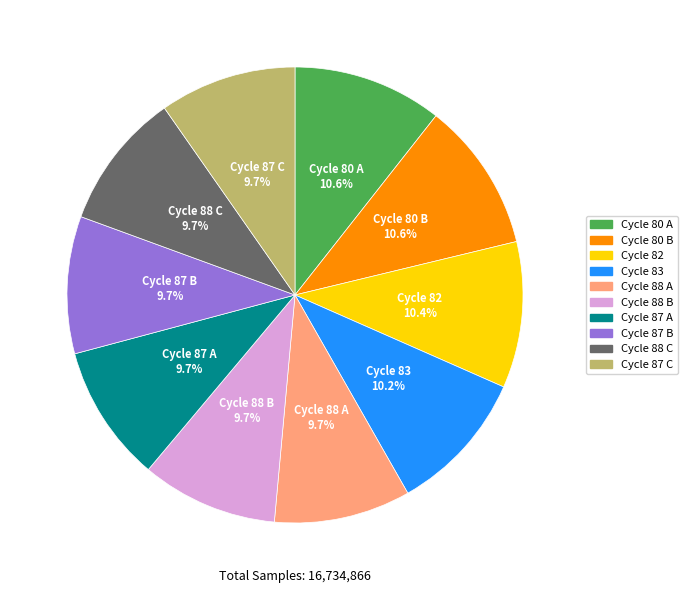

What percentage is NOT represented by Cycle 88 A?

90.3%